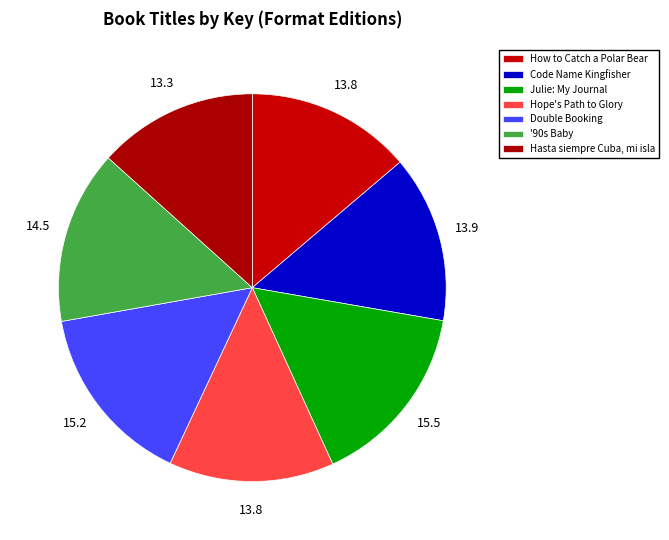

To the nearest percent, what percentage of the pie is Julie: My Journal?

15%